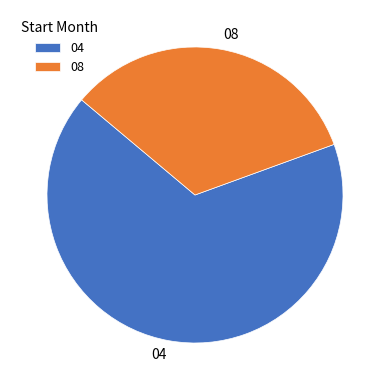

How many segments does this pie chart have?

2